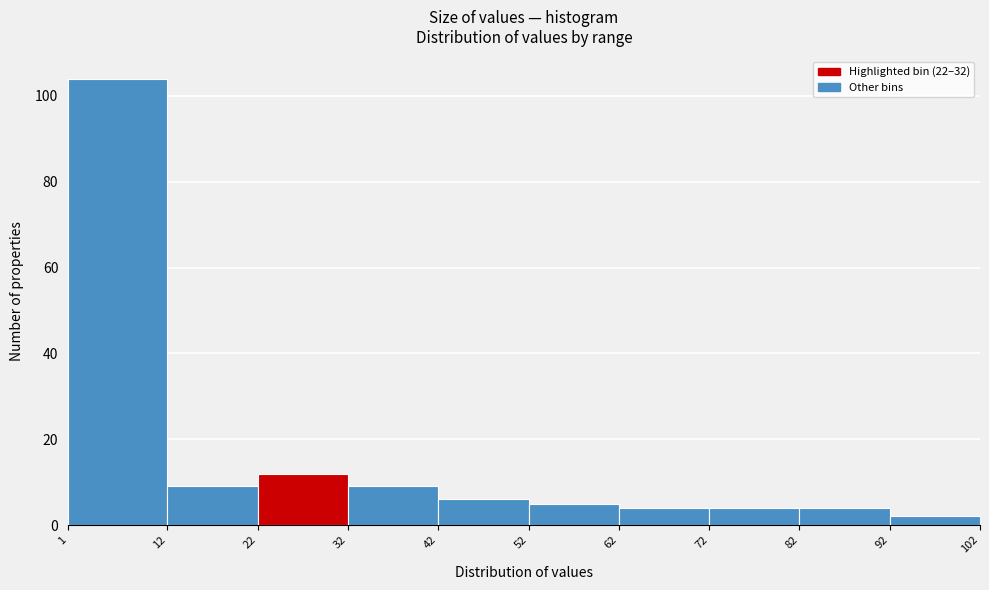

Reading left to right, list every bar in this chart as the range it spans on the x-axis followed by its height. The values are not printed on the chart, so give them approximately, as read against the axis.

1 to 12: 104
12 to 22: 10
22 to 32: 12
32 to 42: 10
42 to 52: 6
52 to 62: 6
62 to 72: 4
72 to 82: 4
82 to 92: 4
92 to 102: 2